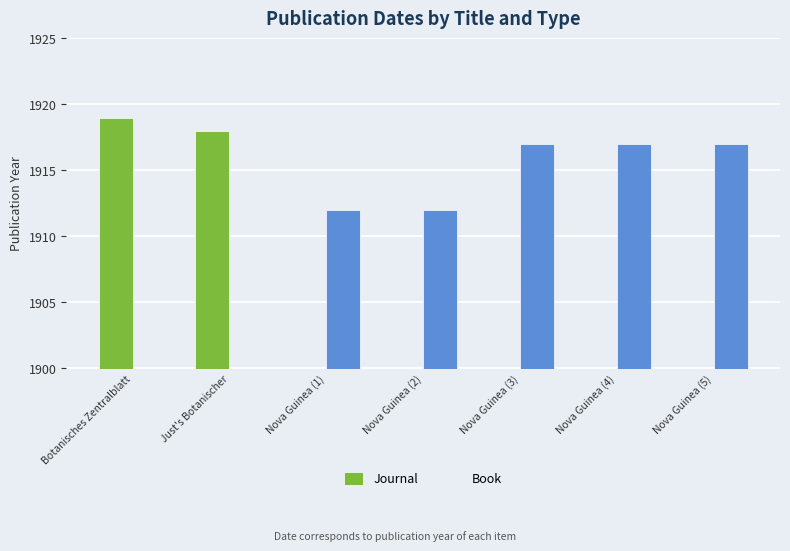

At which label is Journal closest to 959?

Just's Botanischer